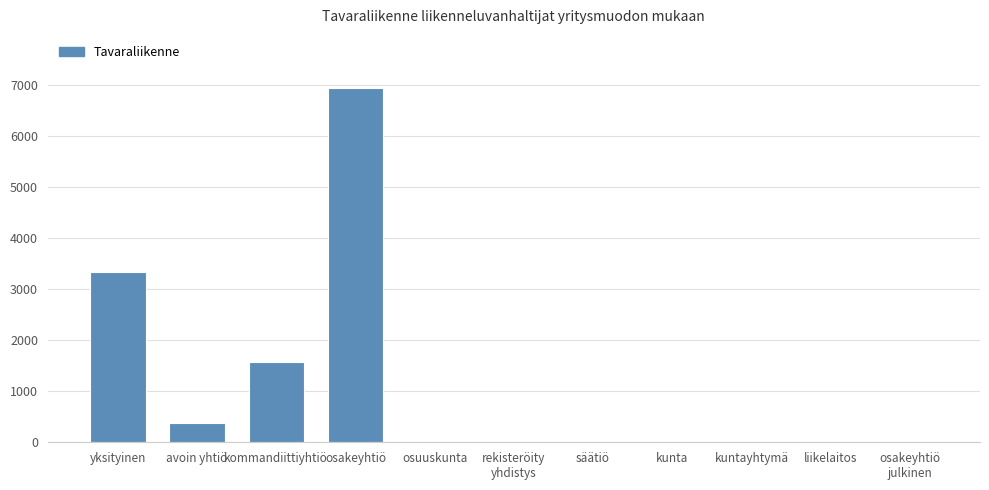

Which category has the highest value across all series?

osakeyhtiö